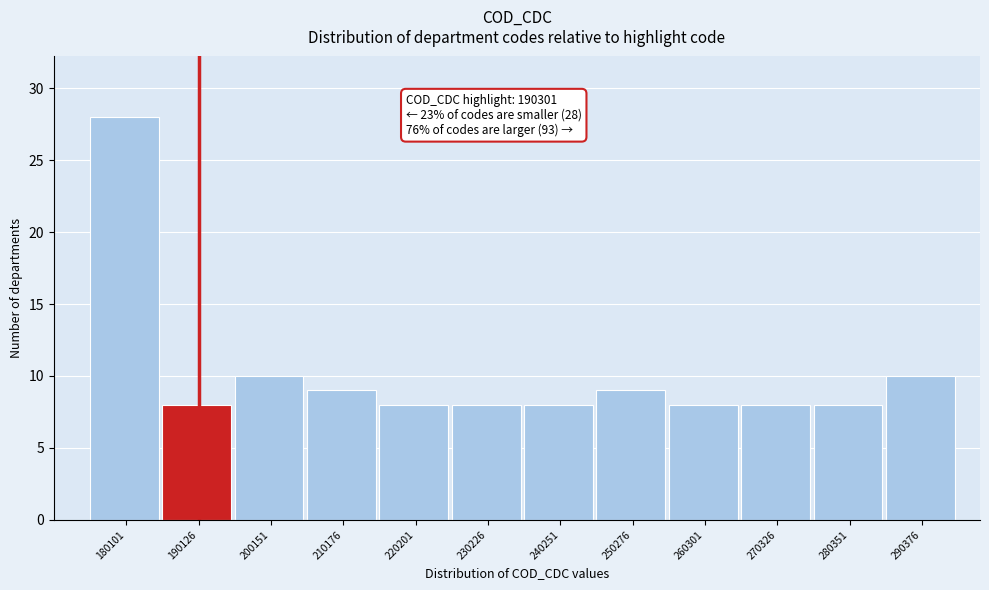

Reading left to right, what are all the values shown in this chart?

28	8	10	9	8	8	8	9	8	8	8	10